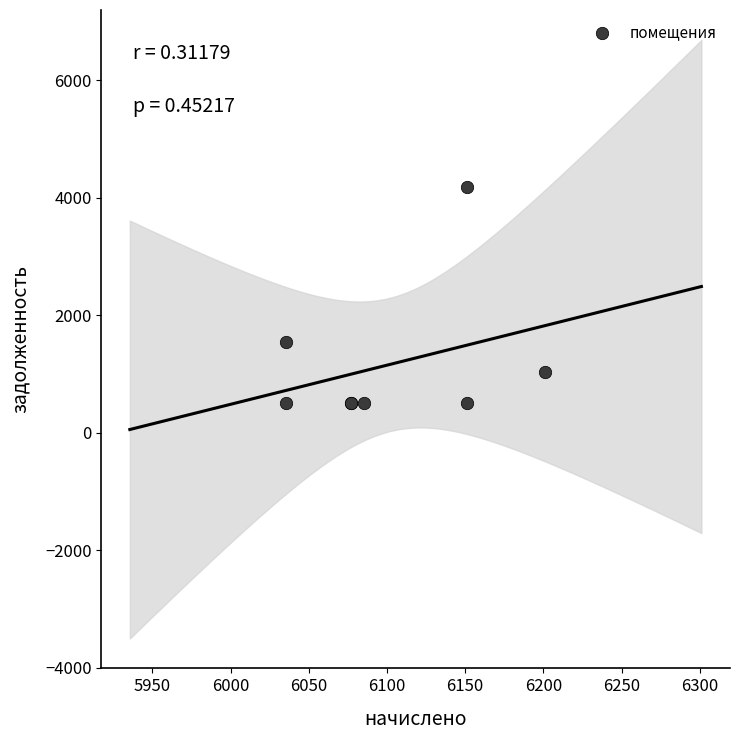

What Y value in the scatter plot is closest to 2343?

1542.2